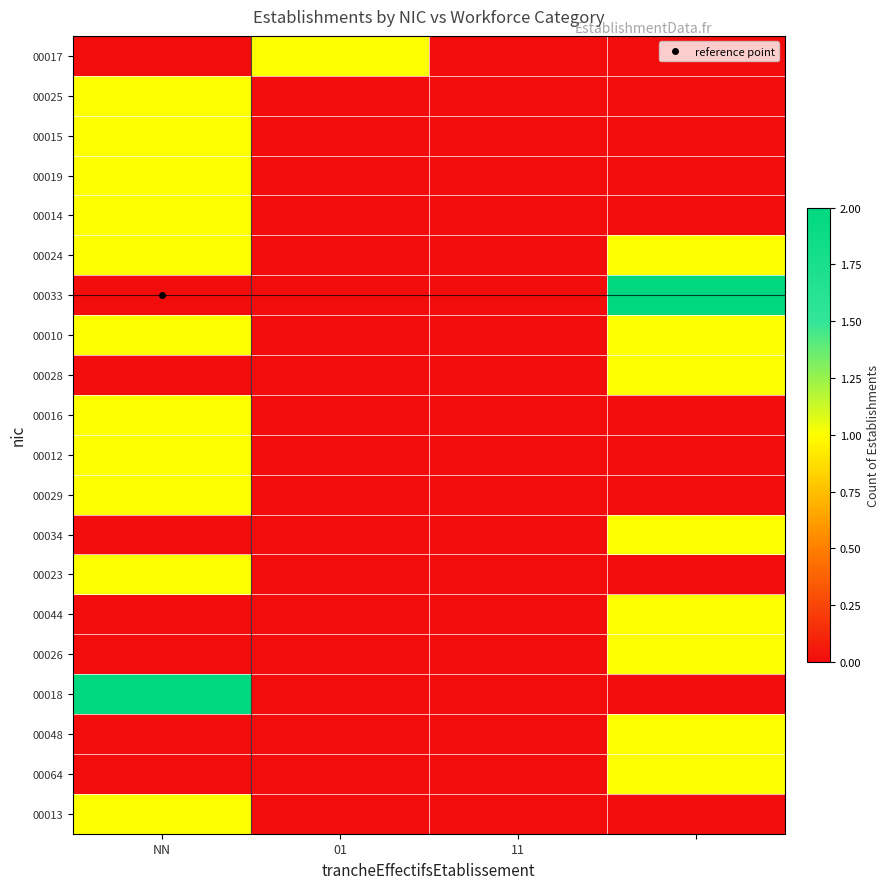

Rank the series by their maximum value, from lowest to highest.

00017, 00025, 00015, 00019, 00014, 00024, 00010, 00028, 00016, 00012, 00029, 00034, 00023, 00044, 00026, 00048, 00064, 00013, 00033, 00018